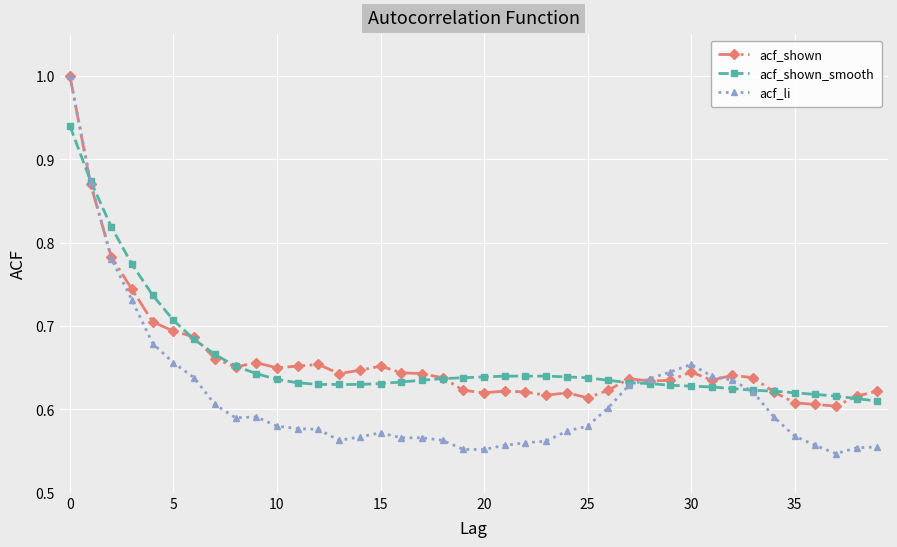

Which series has the widest spread of values?

acf_li